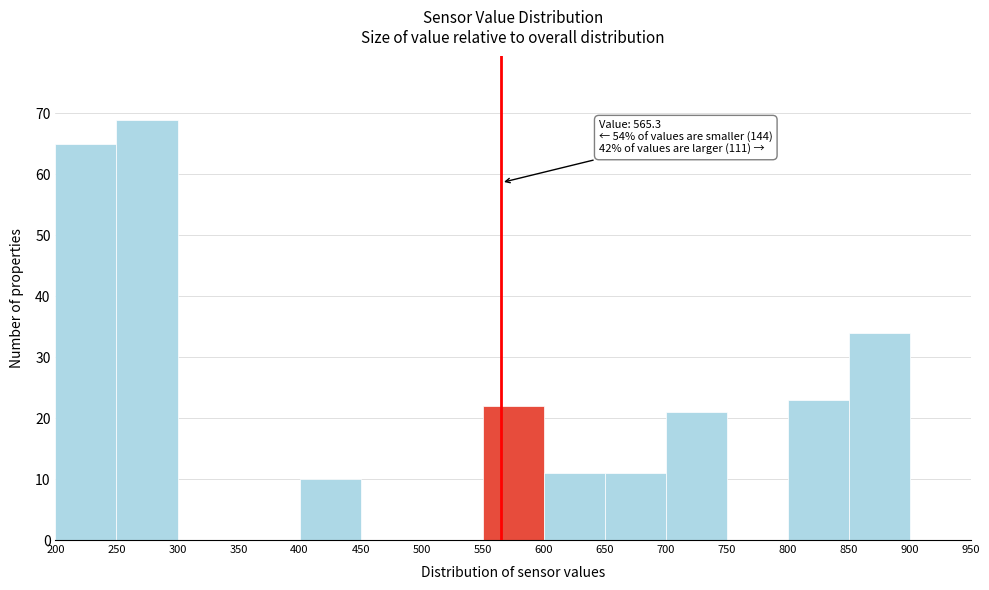

Which range on the x-axis has the tallest bar?

250 to 300